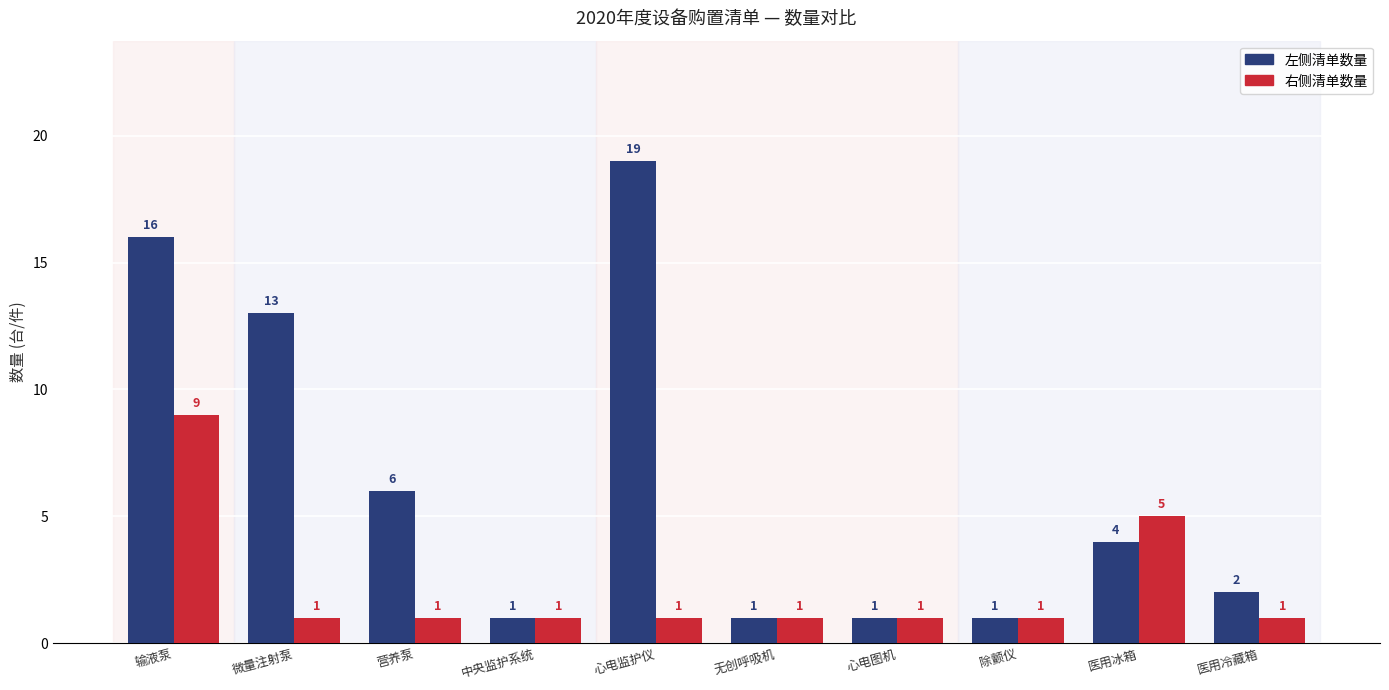

Which series changed the most between 微量注射泵 and 医用冰箱?

左侧清单数量